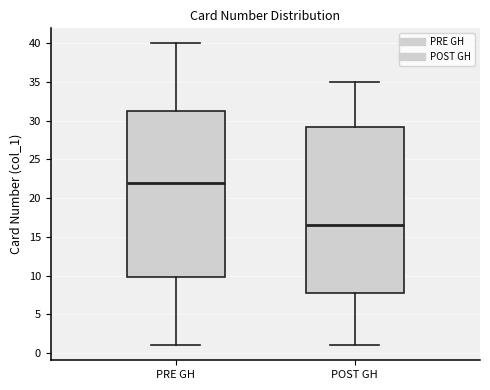

Which box's median line is the lowest?

POST GH